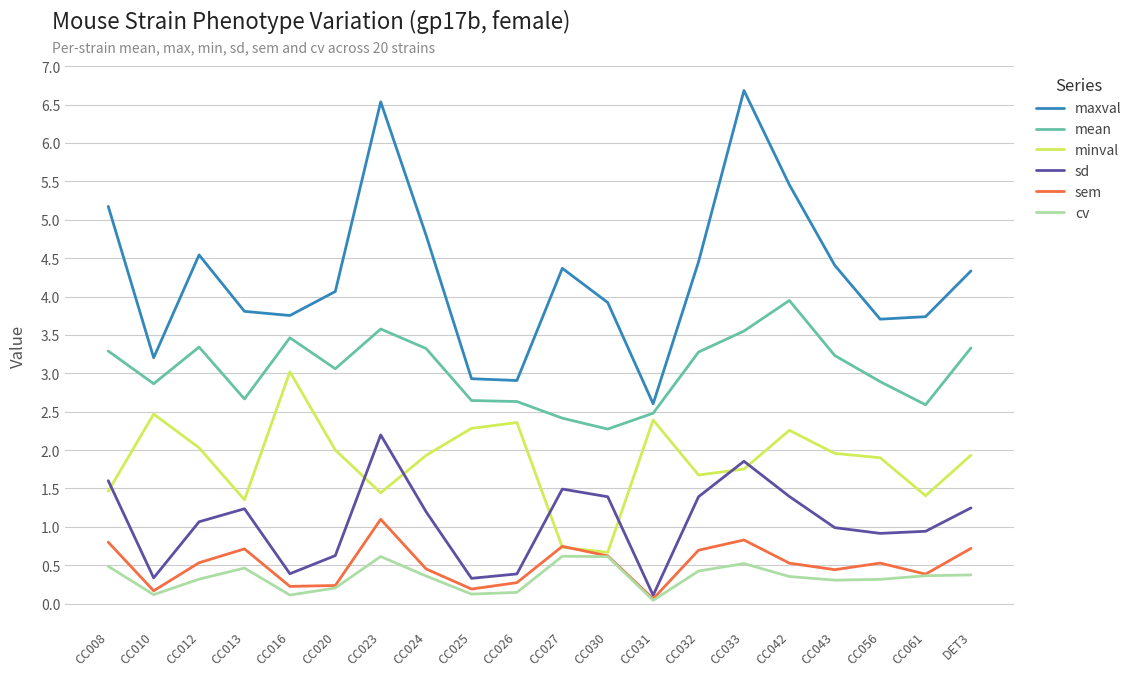

What is the average value of the cv series?

0.3